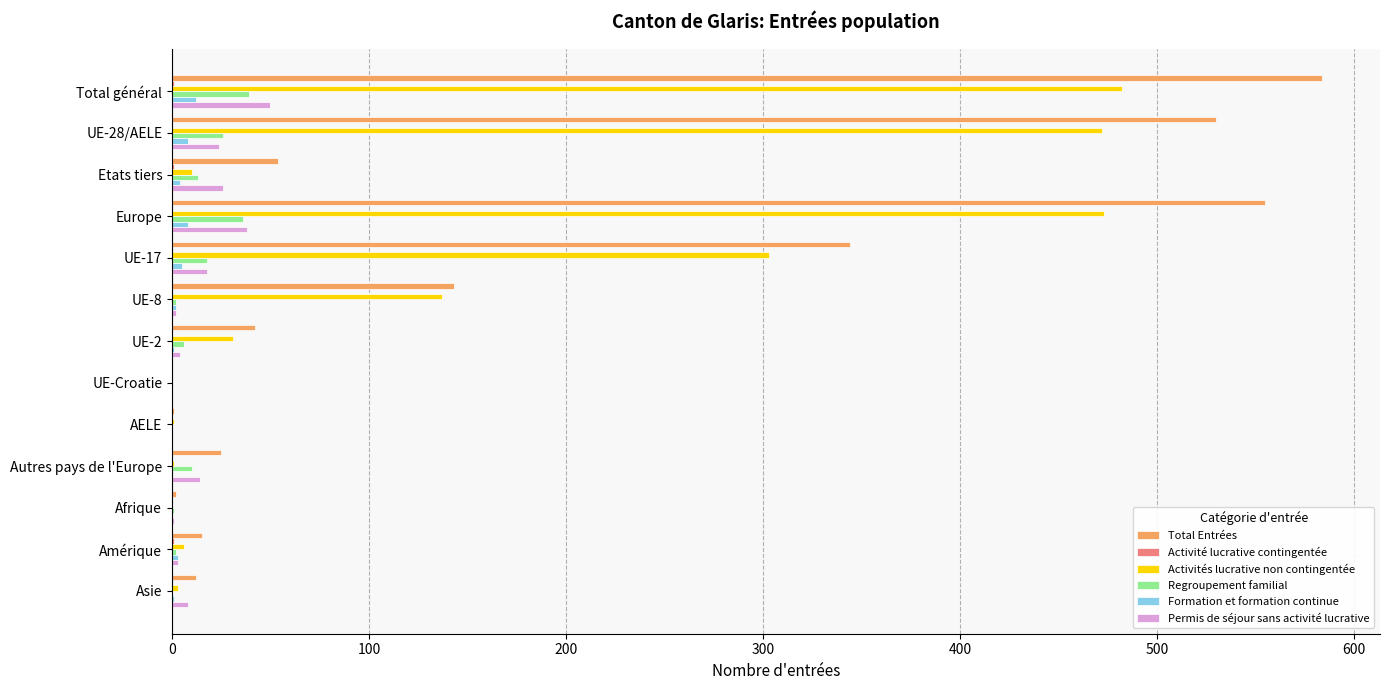

Which label corresponds to the largest value in the chart?

Total général